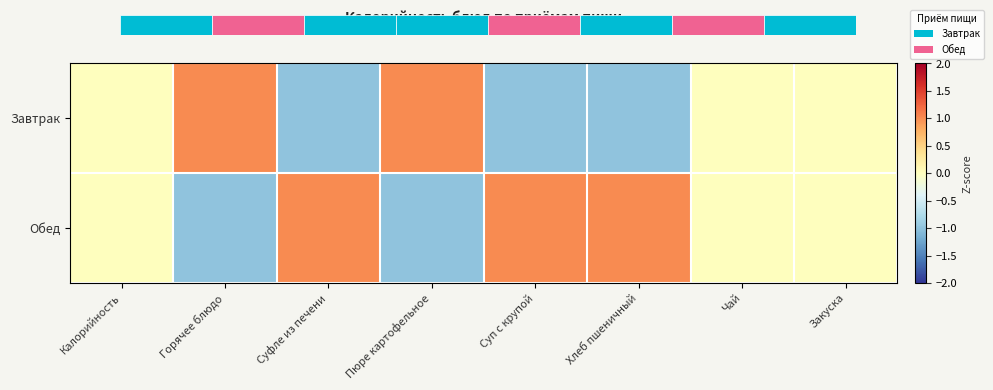

True or false: Обед has a value of 1 at Суп с крупой.

True